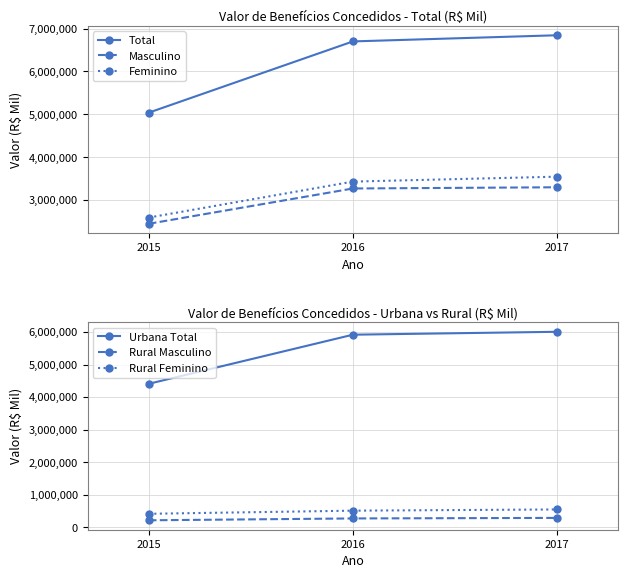

The Rural Feminino series shows 331221 at 2016. True or false?

False